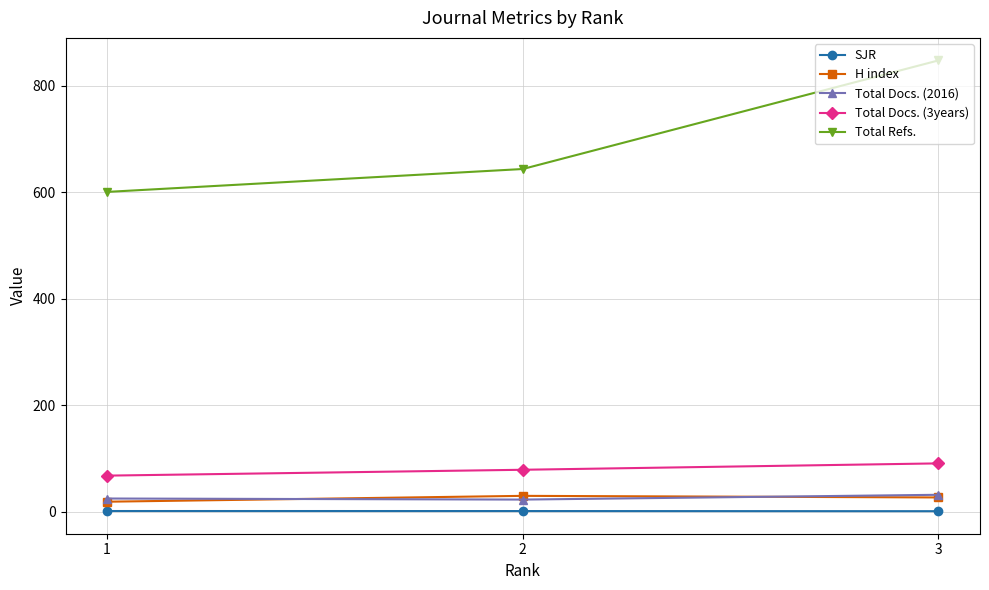

The value of H index at 3 is 27.0. True or false?

True